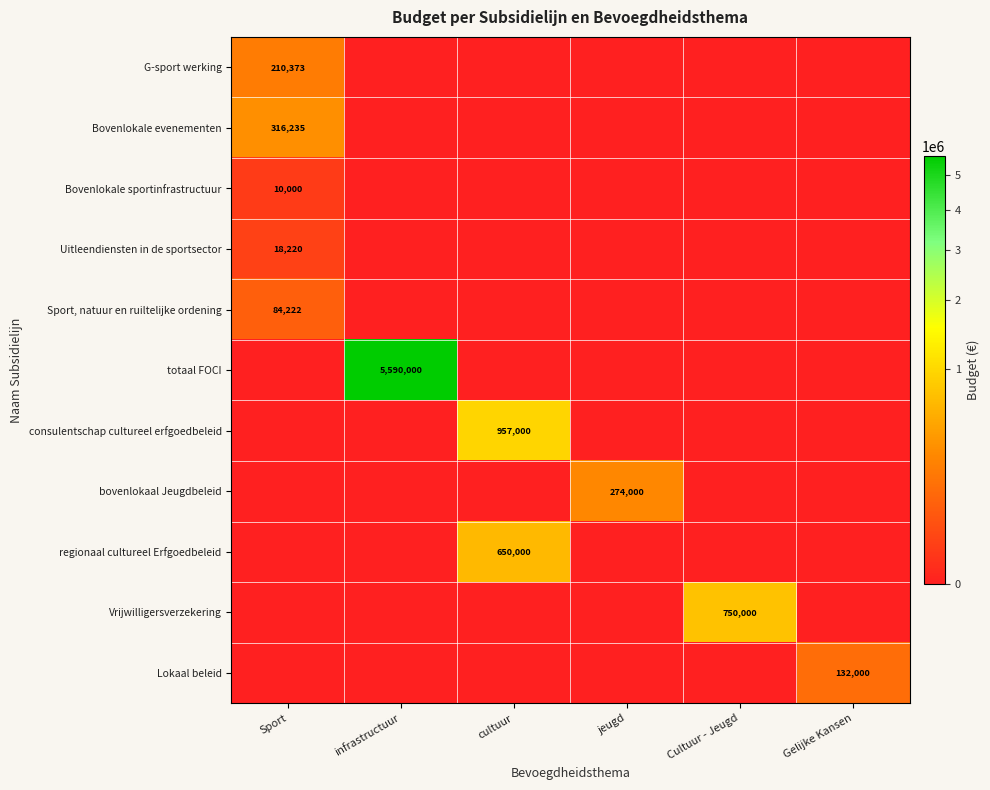

How many series are shown in this chart?

11